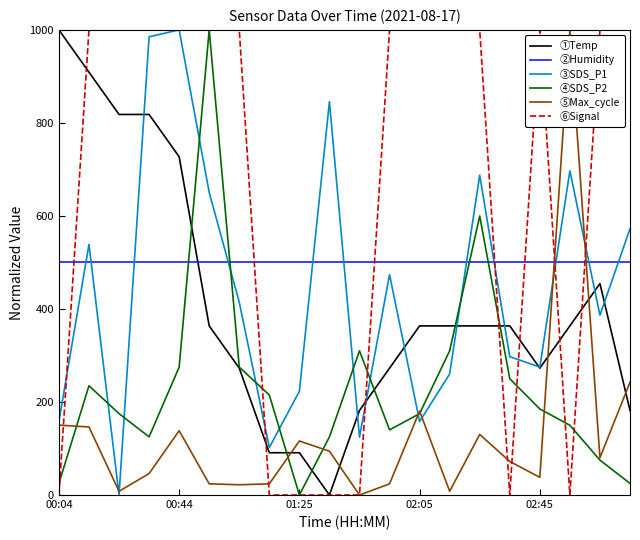

After their last crossing, which series has the higher values: ⑤Max_cycle or ①Temp?

⑤Max_cycle